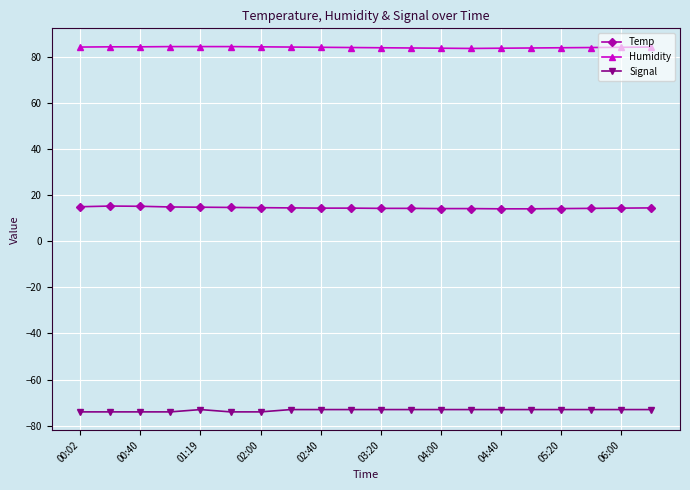

What is the highest value of the Temp series?

15.2